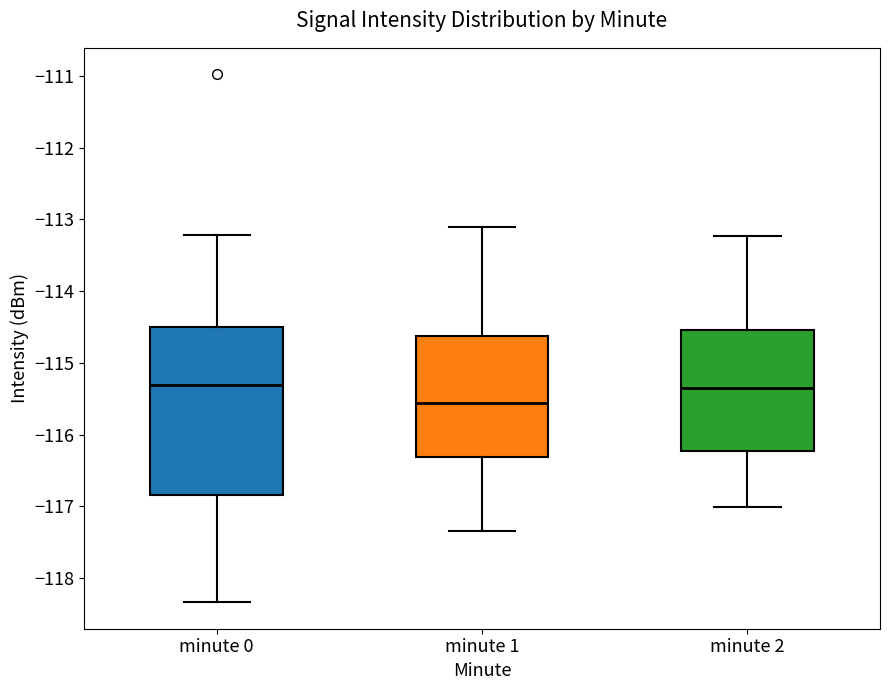

Reading left to right, read every box against the y-axis: the position of its median line, the range the box covers, and the ends of its whiskers. The values are not printed on the chart, so give them approximately, as read against the axis.

minute 0: median -115.3, box -116.8 to -114.5, whiskers -118.3 to -113.2
minute 1: median -115.6, box -116.3 to -114.6, whiskers -117.3 to -113.1
minute 2: median -115.3, box -116.2 to -114.5, whiskers -117.0 to -113.2